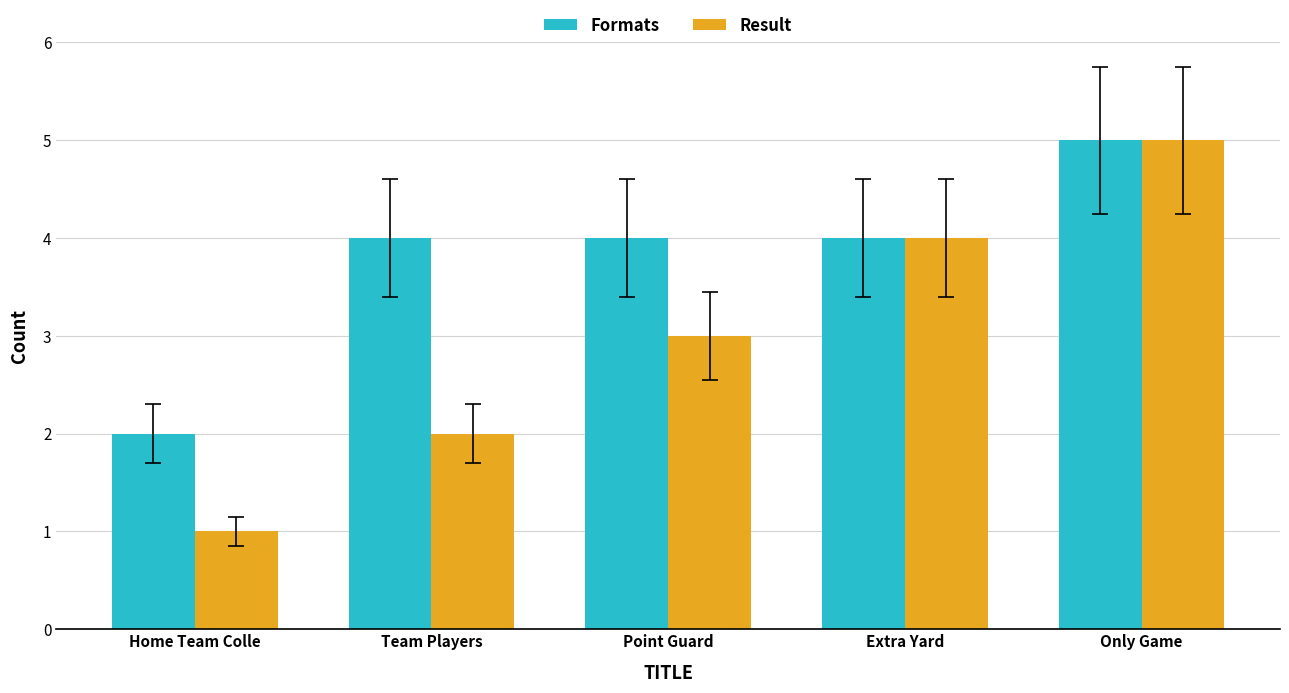

What is the approximate value of Formats at Only Game?

5